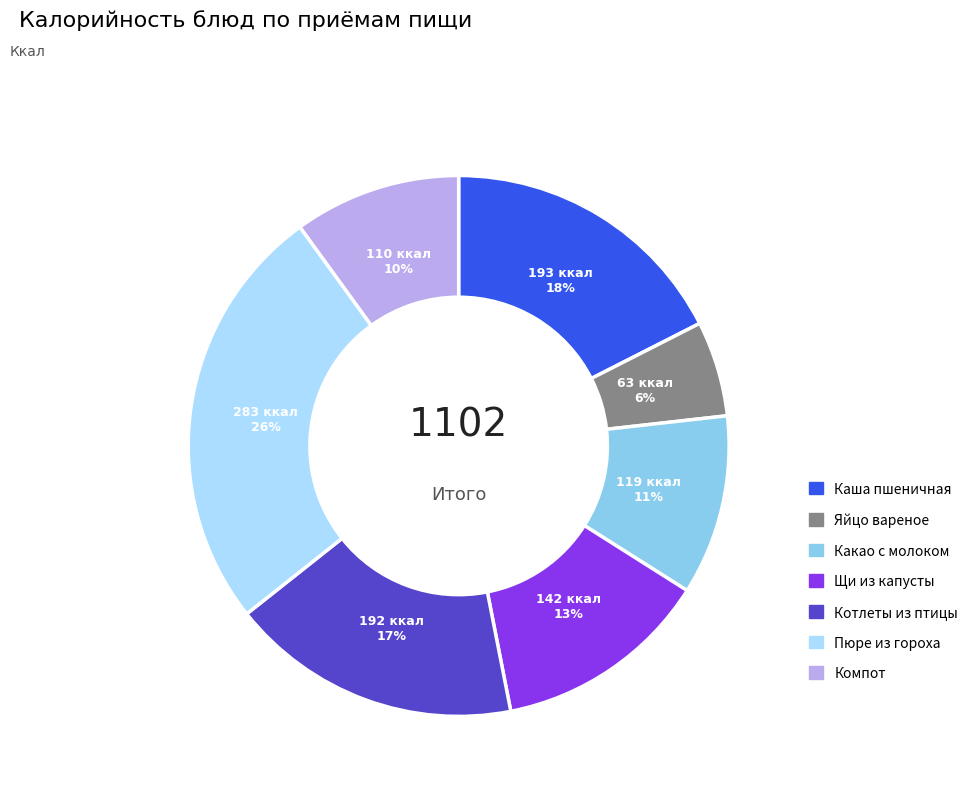

To the nearest percent, what is the difference between the largest and smallest slice percentages?

20%